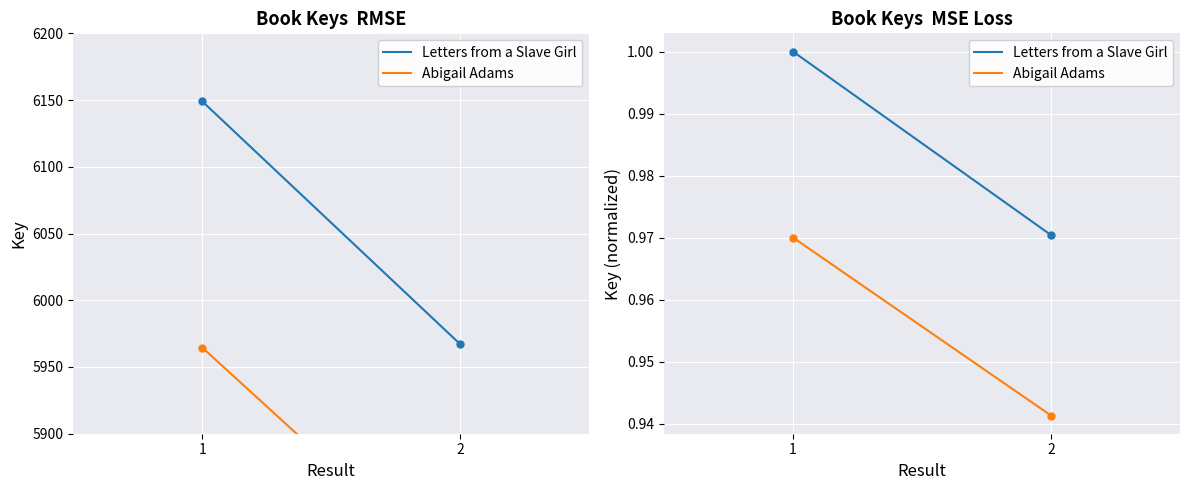

Reading right to left, extract all data points from this chart.

Letters from a Slave Girl: 2=1.0	1=1.0
Abigail Adams: 2=0.9	1=1.0